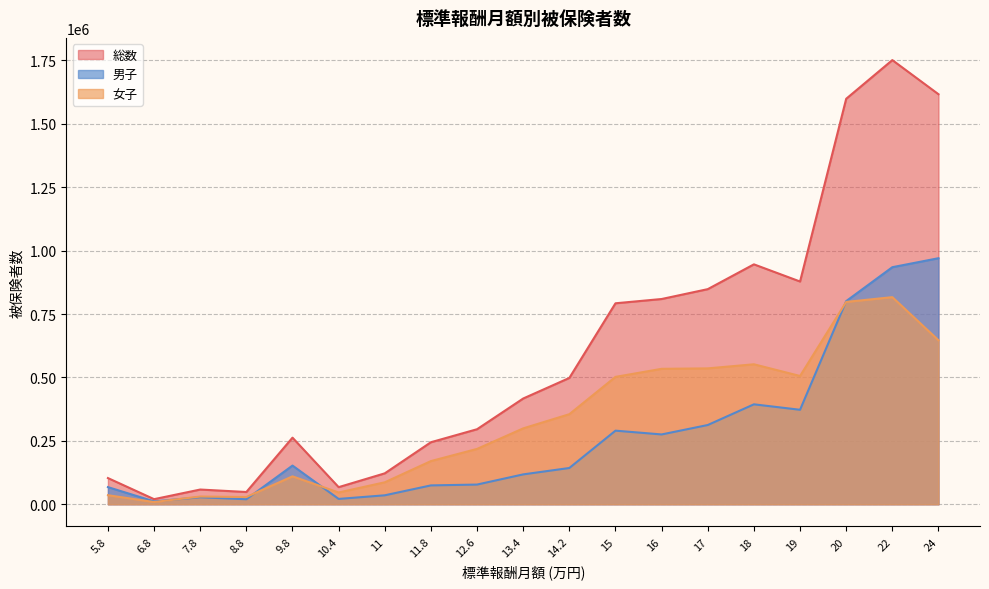

Rank the categories by 女子 value from lowest to highest.

6.8, 8.8, 7.8, 5.8, 10.4, 11, 9.8, 11.8, 12.6, 13.4, 14.2, 15, 19, 16, 17, 18, 24, 20, 22